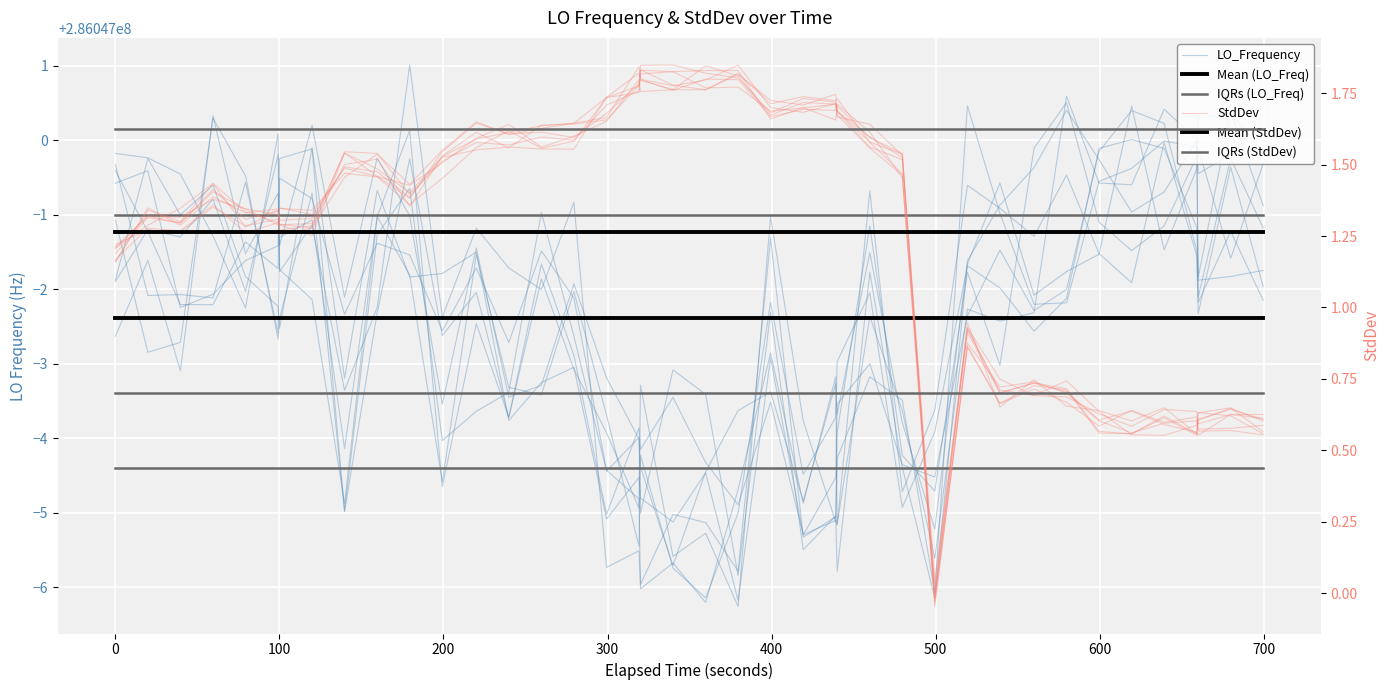

Which series ends up on top after the final intersection of IQRs (LO_Freq) and LO_Frequency?

LO_Frequency